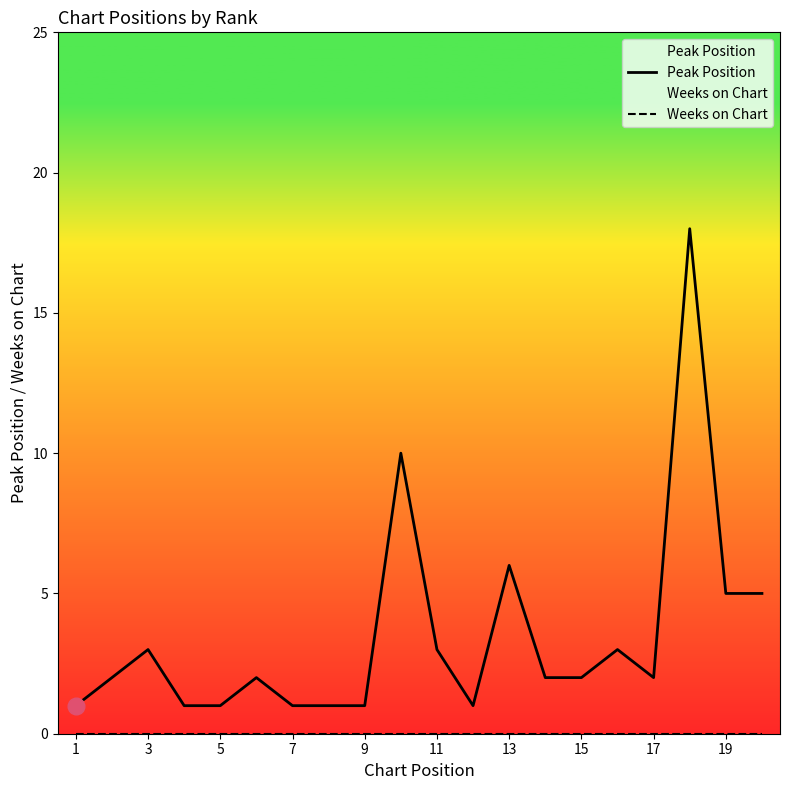

What is the difference between the highest and lowest values at 9?

1